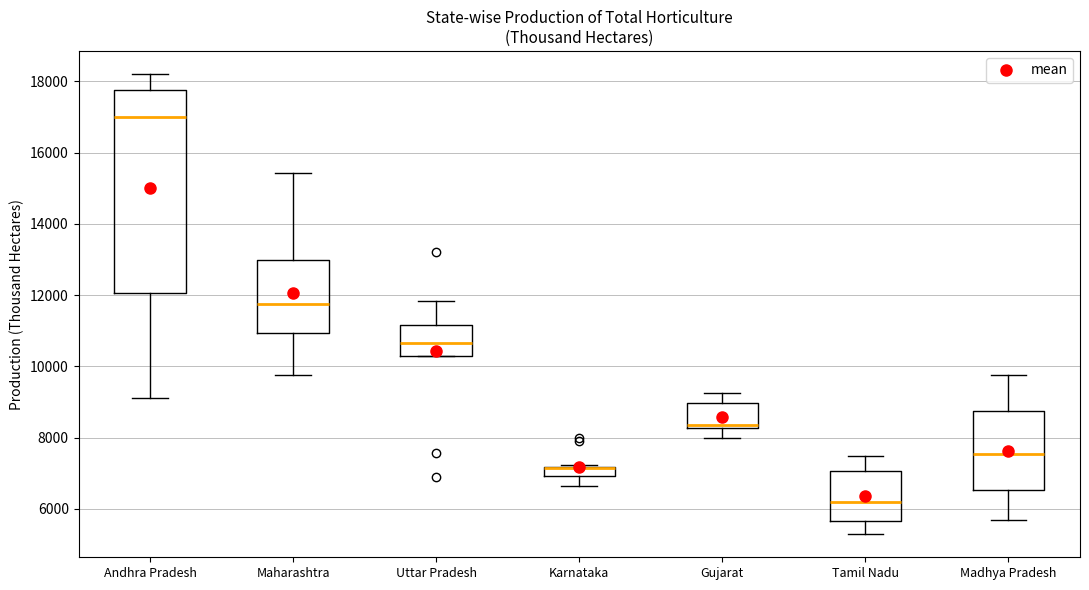

Where does the upper whisker of the box for Madhya Pradesh end on the y-axis? The values are not printed on the chart, so give them approximately, as read against the axis.

9800